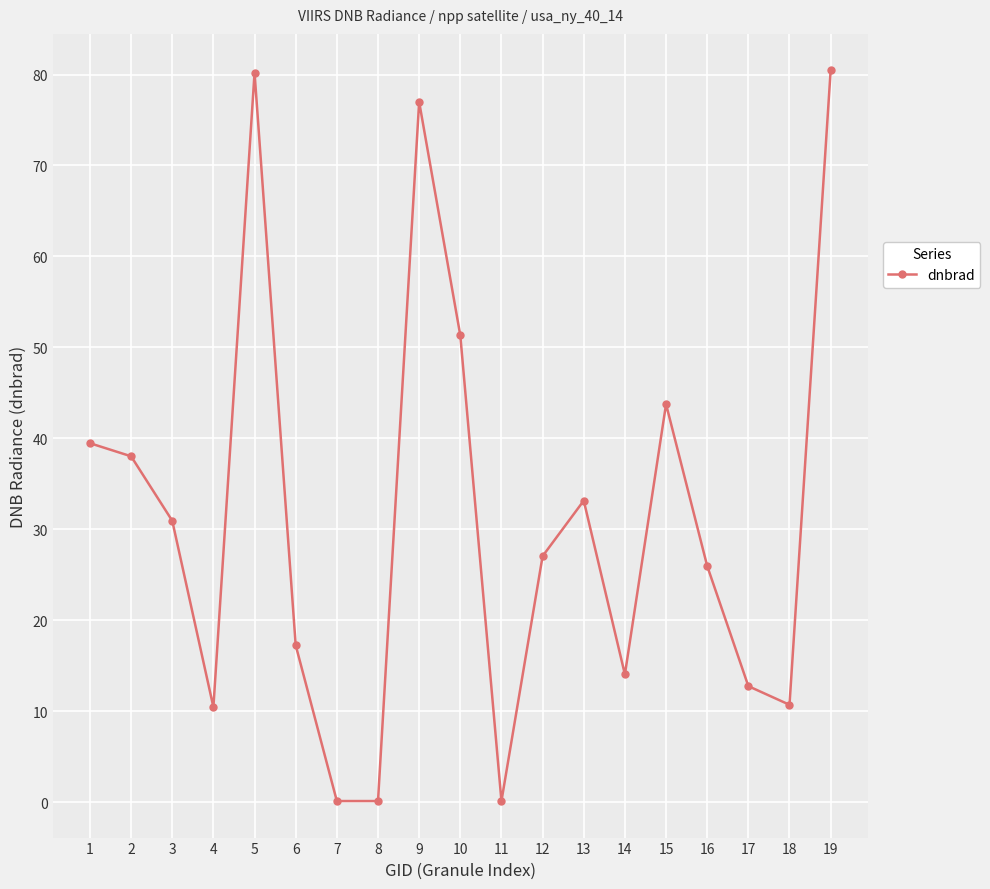

What is the difference between the second highest and second lowest values?

80.1